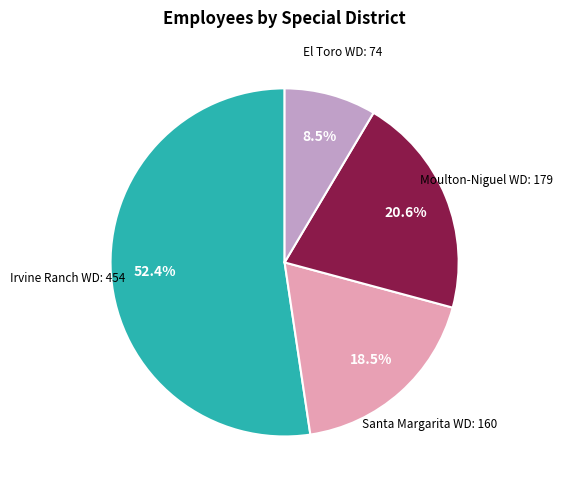

Count the number of slices in the pie.

4